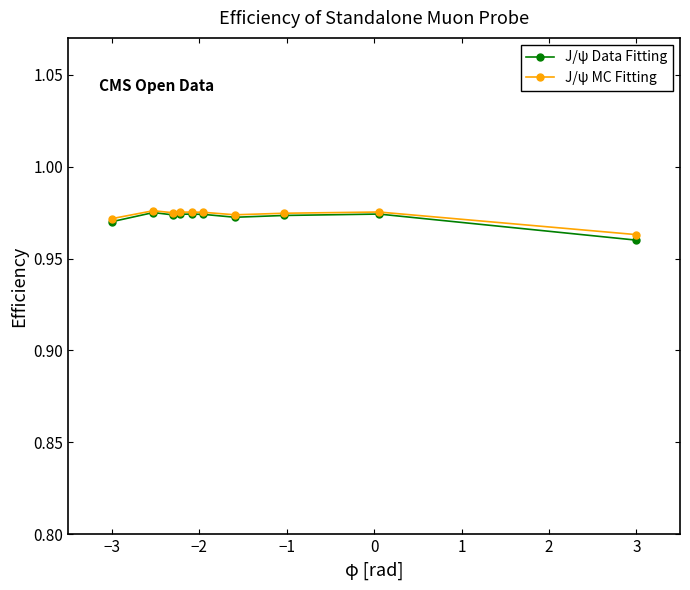

At how many categories does at least one series exceed 0?

10